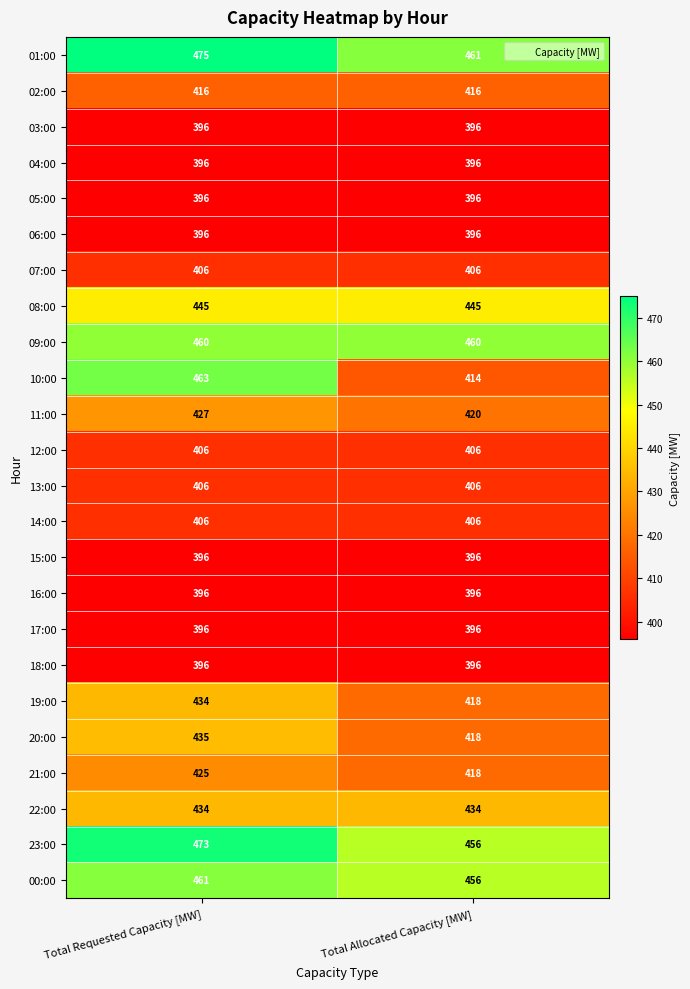

What is the spread (max minus min) of values at Total Requested Capacity [MW]?

79